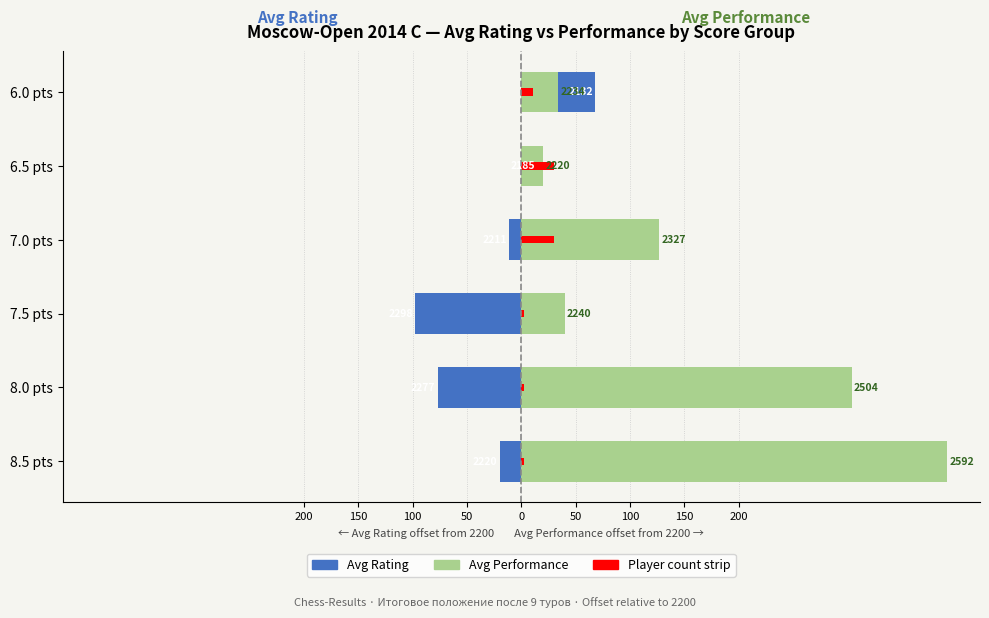

How many values in Avg Rating are above zero?

2